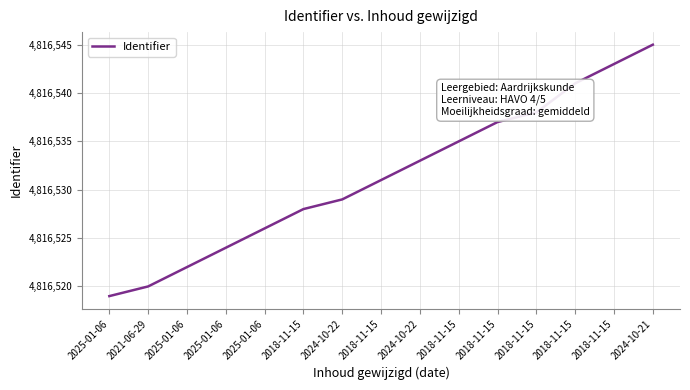

How many lines are shown in the chart?

1